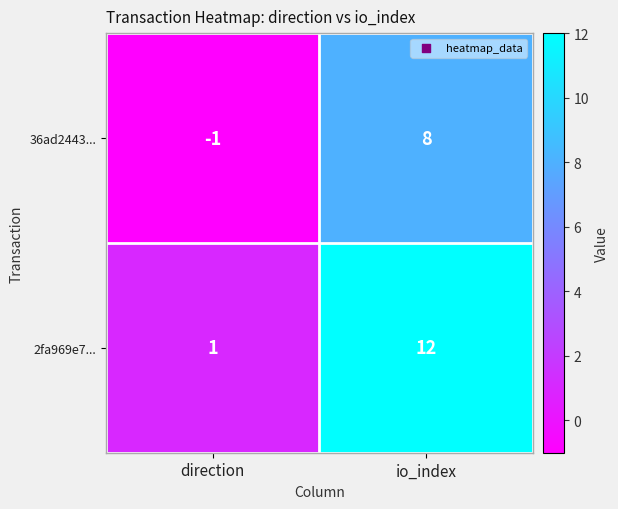

What is the sum of all 36ad2443... values?

7